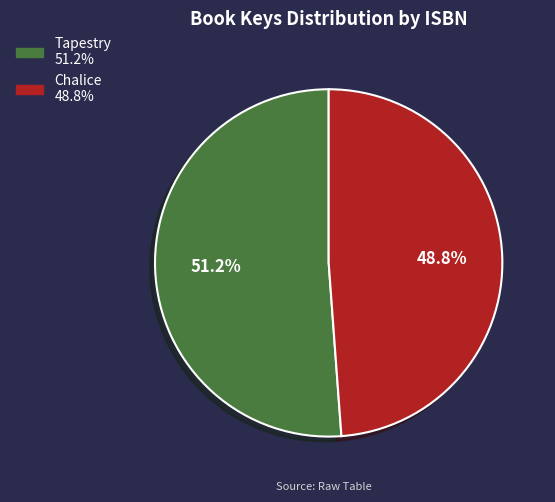

Is there a majority slice in this chart?

Yes